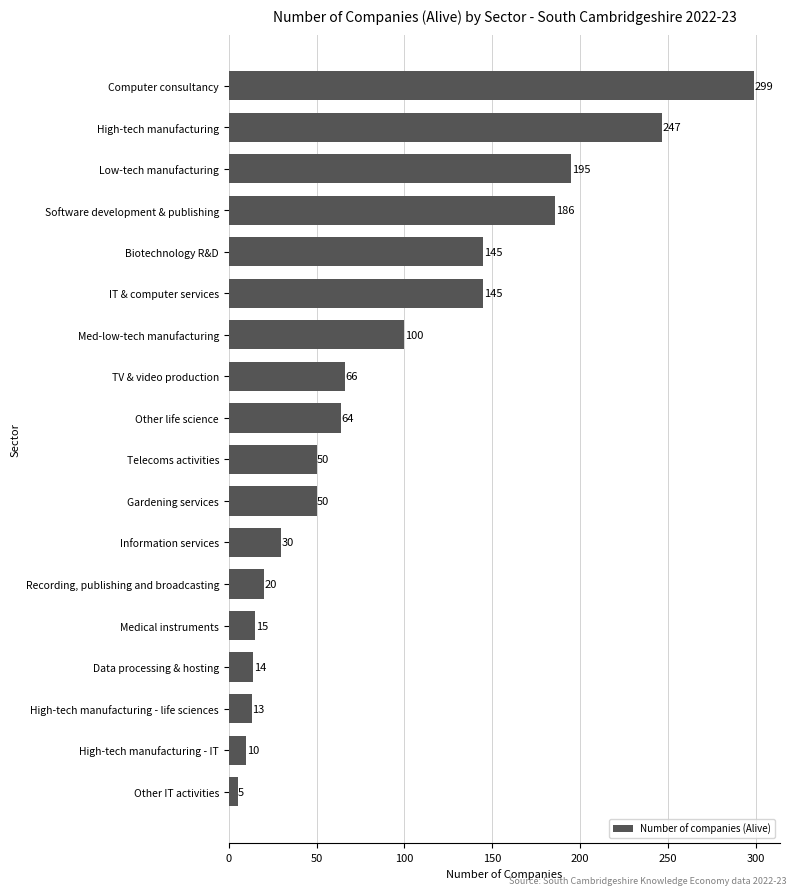

Approximately how many times larger is the value at Med-low-tech manufacturing compared to Telecoms activities?

2.0